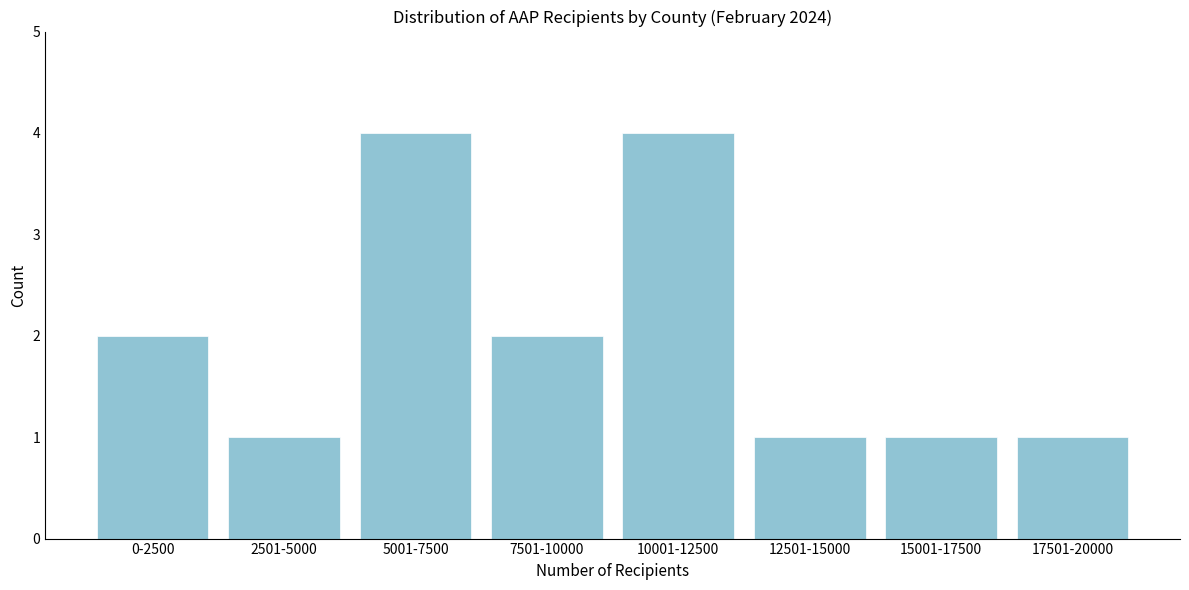

Reading right to left, what are all the values shown in this chart?

1	1	1	4	2	4	1	2